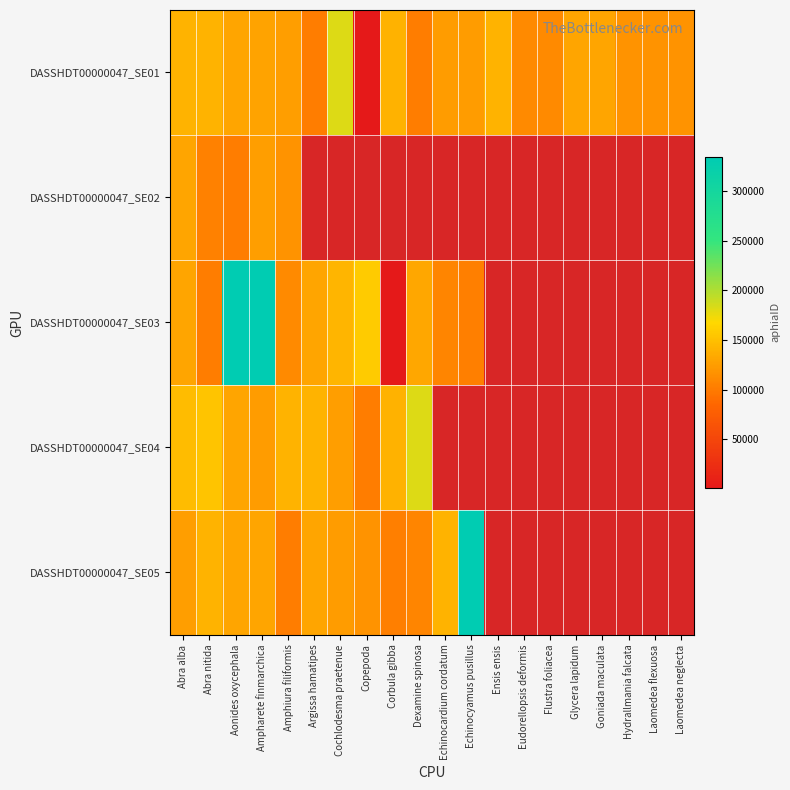

Rank the series by their maximum value, from lowest to highest.

DASSHDT00000047_SE02, DASSHDT00000047_SE01, DASSHDT00000047_SE04, DASSHDT00000047_SE03, DASSHDT00000047_SE05